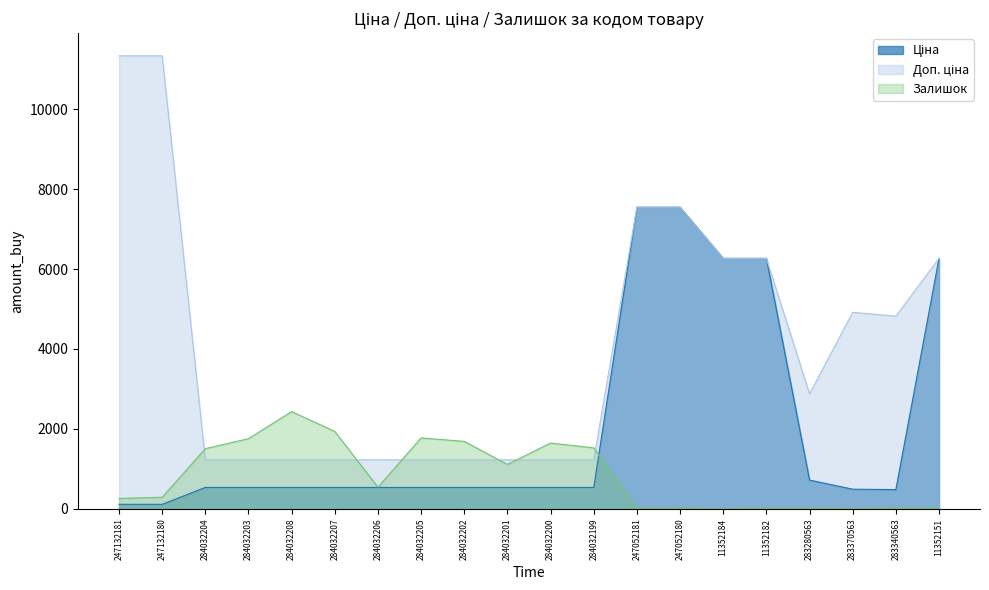

Which has a higher value, 284032202 or 284032207?

284032202